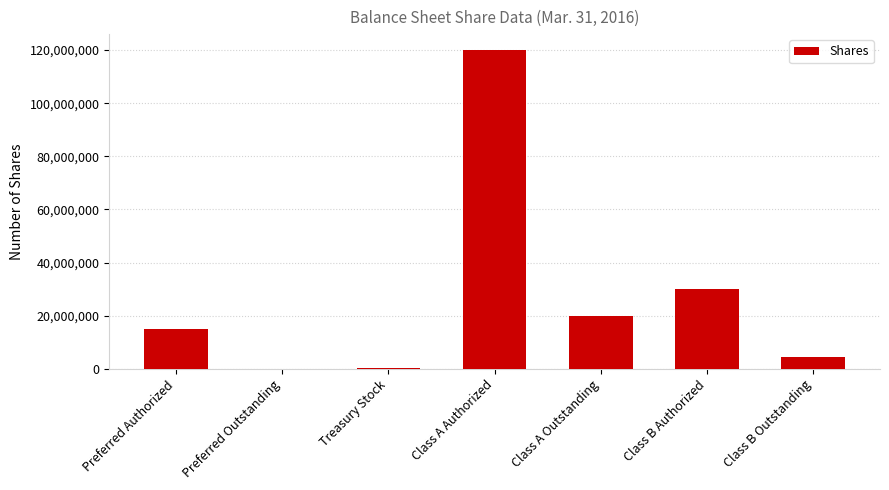

How many values are above zero?

6